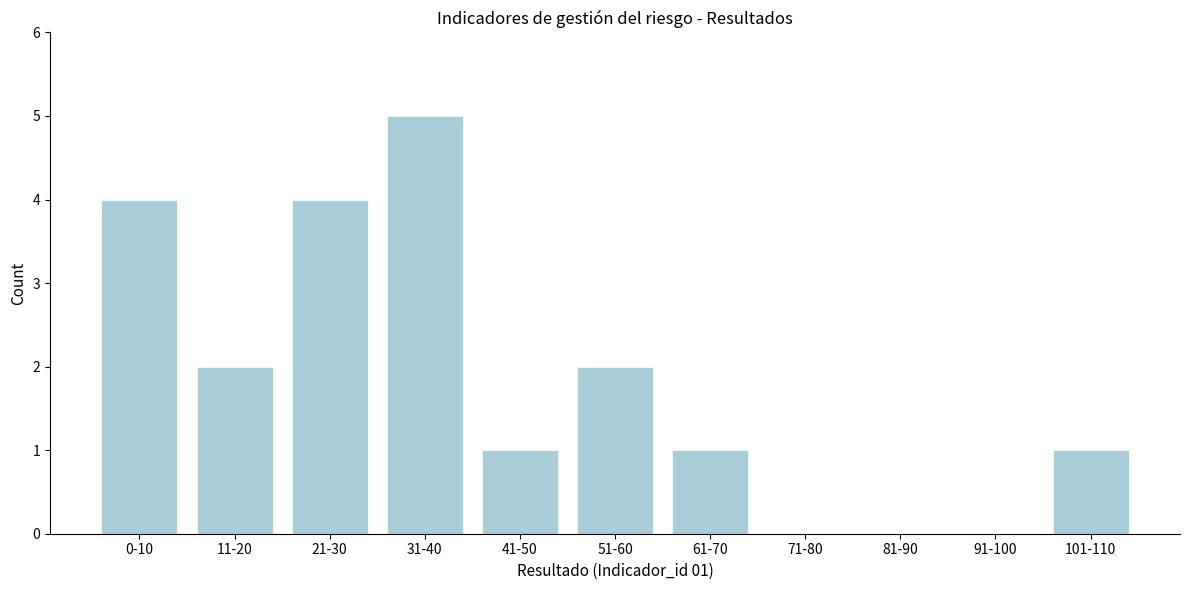

Reading left to right, transcribe all the data shown in this chart.

0-10=4	11-20=2	21-30=4	31-40=5	41-50=1	51-60=2	61-70=1	71-80=0	81-90=0	91-100=0	101-110=1